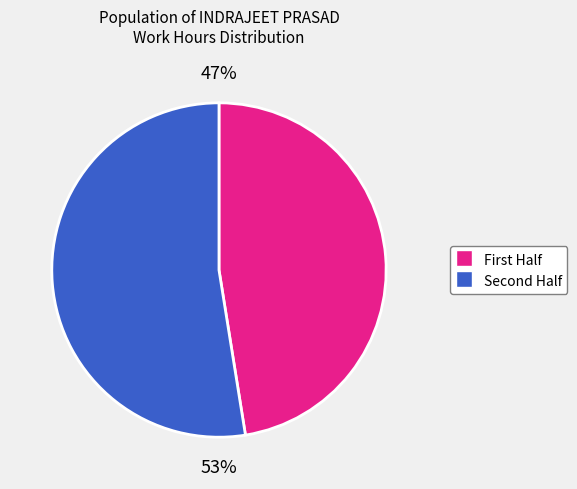

To the nearest percent, what is the average slice percentage?

50%